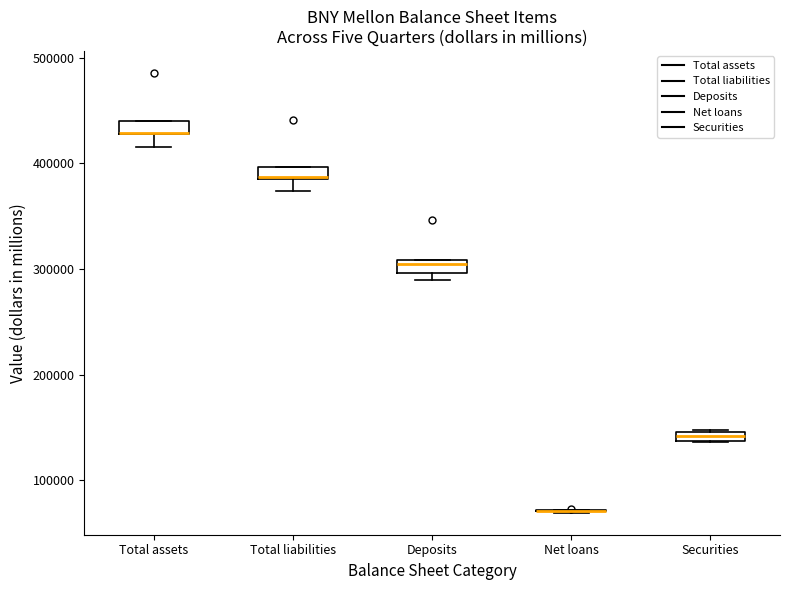

Where is the upper edge of the box for Securities on the y-axis? The values are not printed on the chart, so give them approximately, as read against the axis.

150000